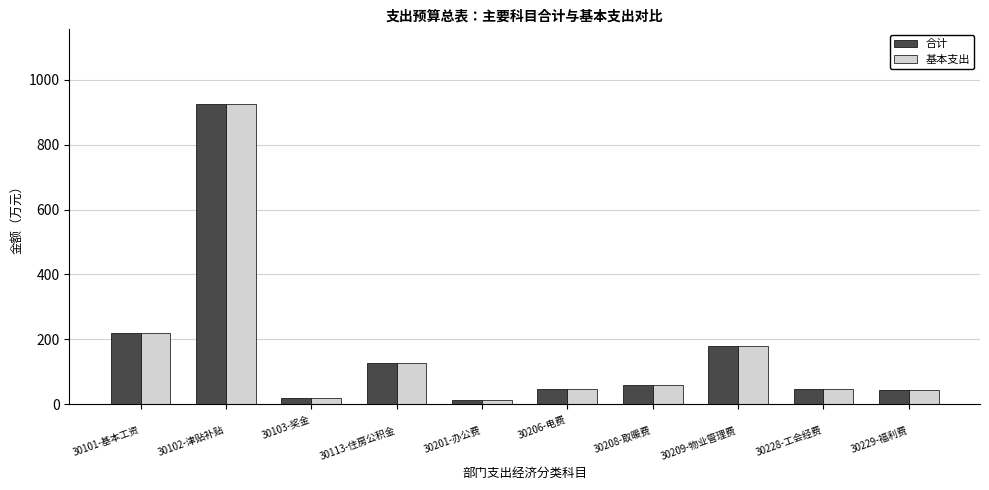

How many bars are there in total?

20